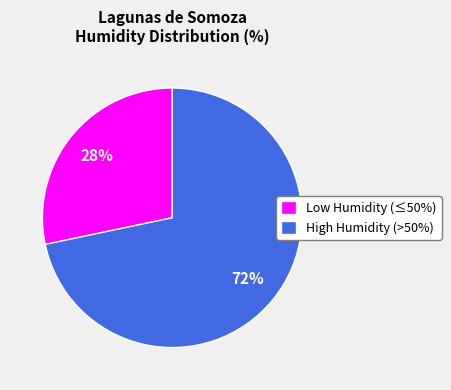

Is the sum of High Humidity (>50%) and Low Humidity (≤50%) greater than half?

Yes